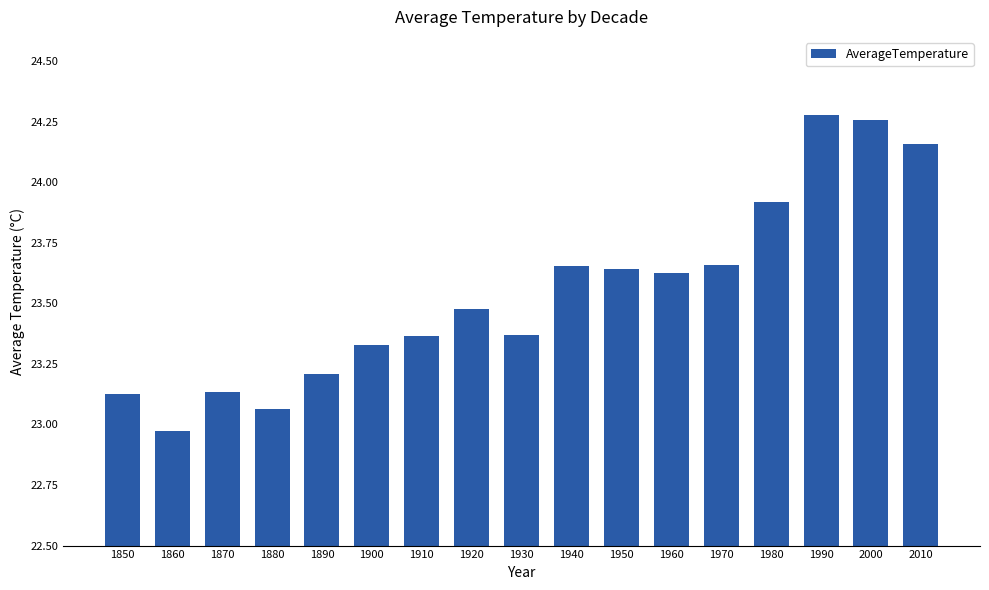

Between 1910 and 1990, which is larger?

1990